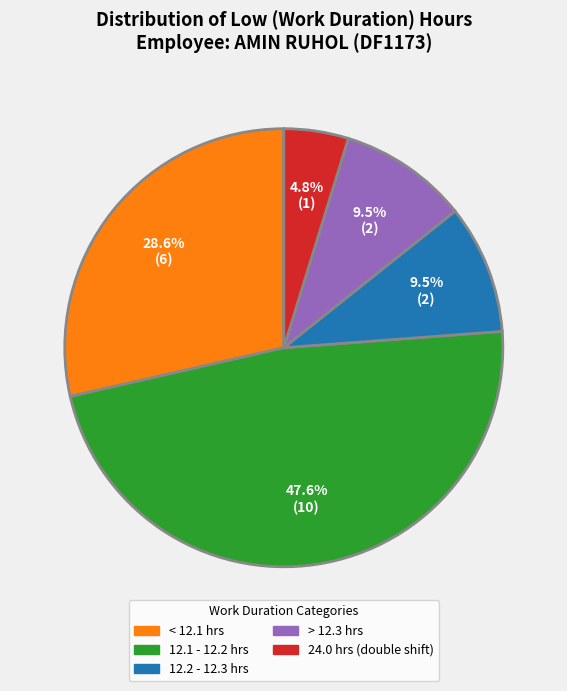

Is there any slice that represents more than half of the pie?

No